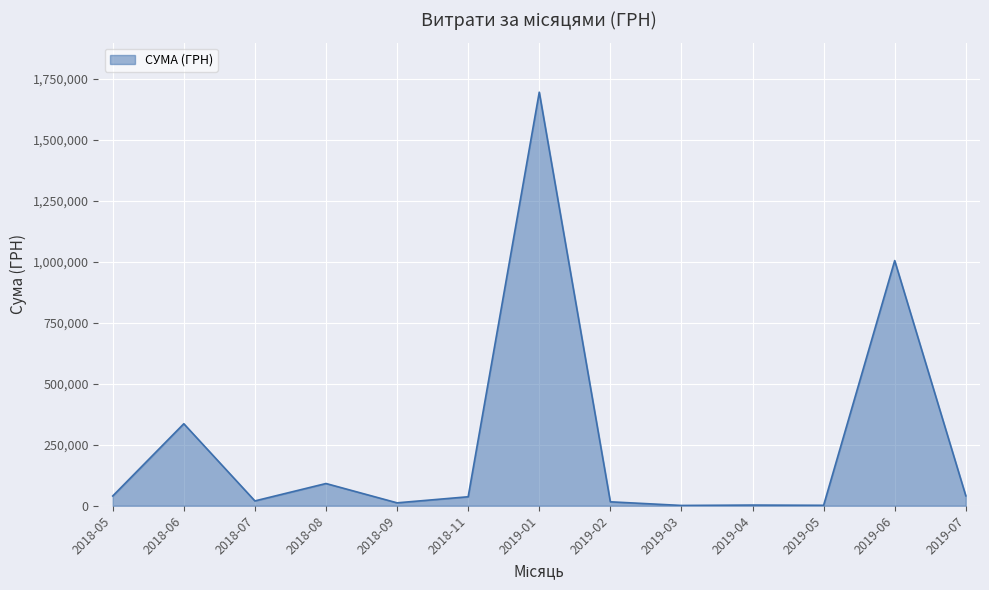

The value at 2019-07 is 40766.6. True or false?

True